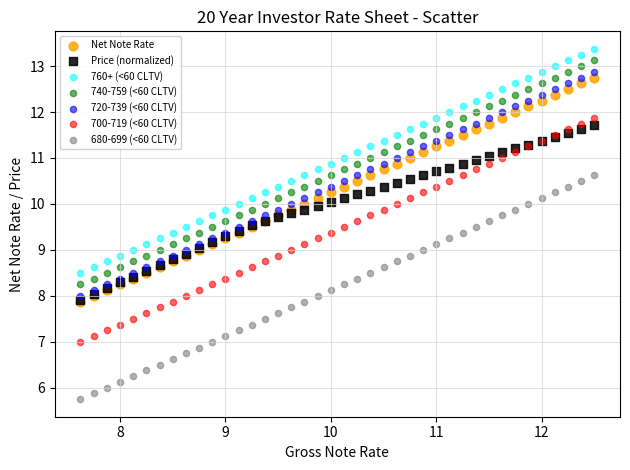

Which series reaches the maximum Y coordinate?

760+ (<60 CLTV)